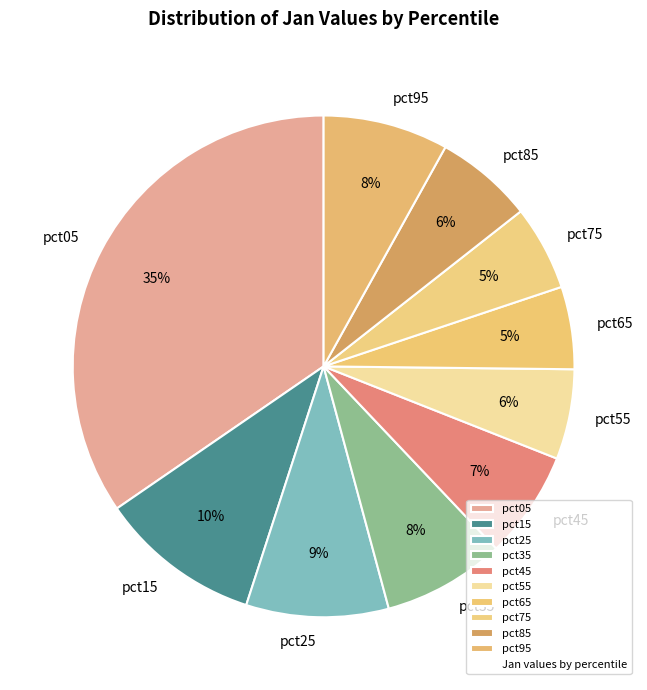

To the nearest percent, what is the combined percentage of pct75 and pct55?

11%